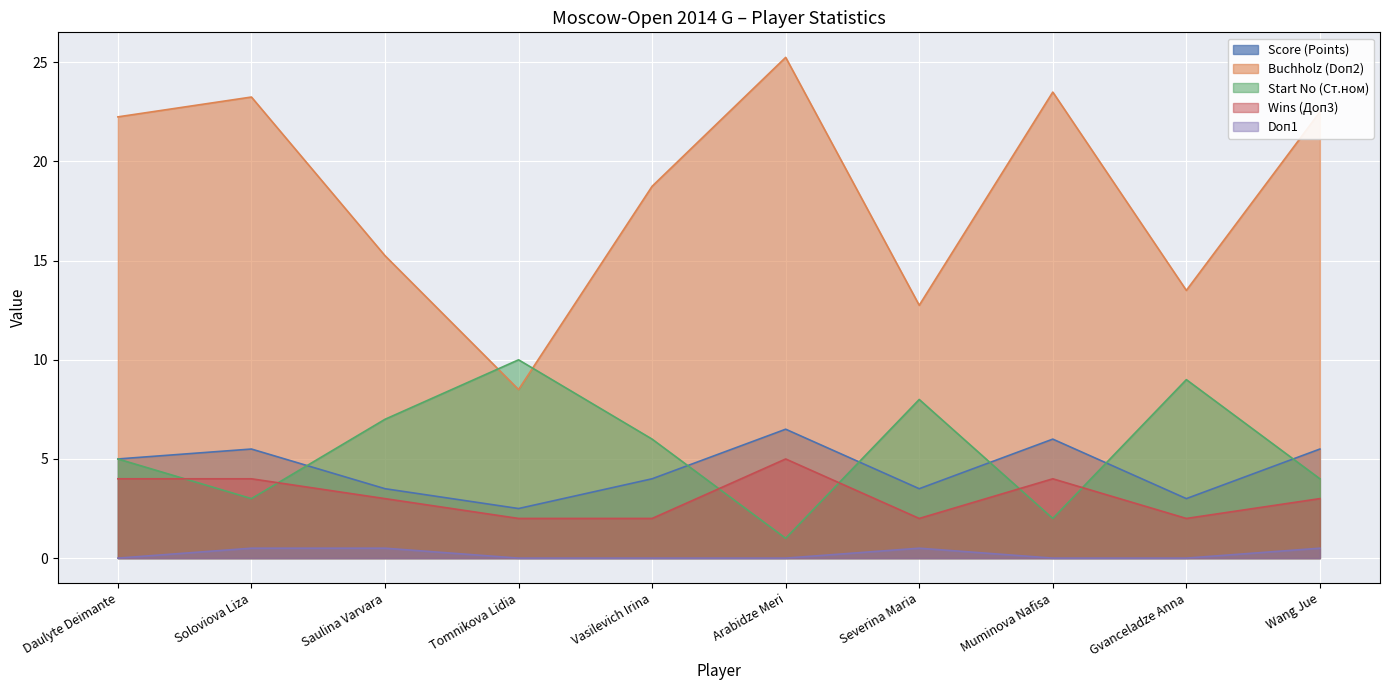

How many lines are shown in the chart?

5